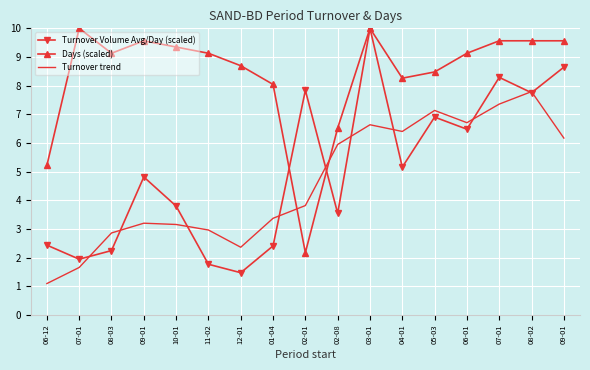

What is the average value of the Turnover Volume Avg/Day (scaled) series?

5.0